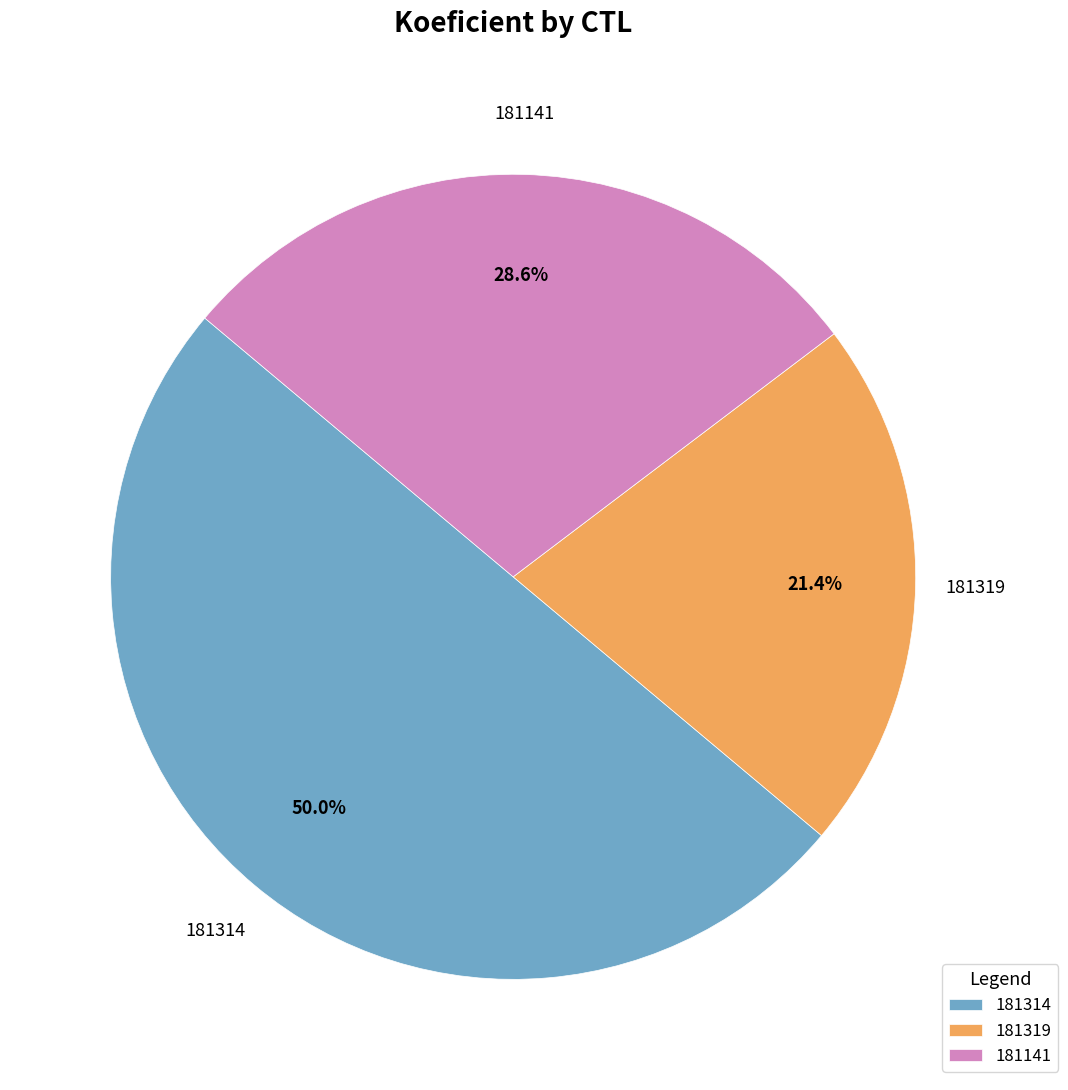

To the nearest percent, what is the combined percentage of 181314 and 181319?

71%